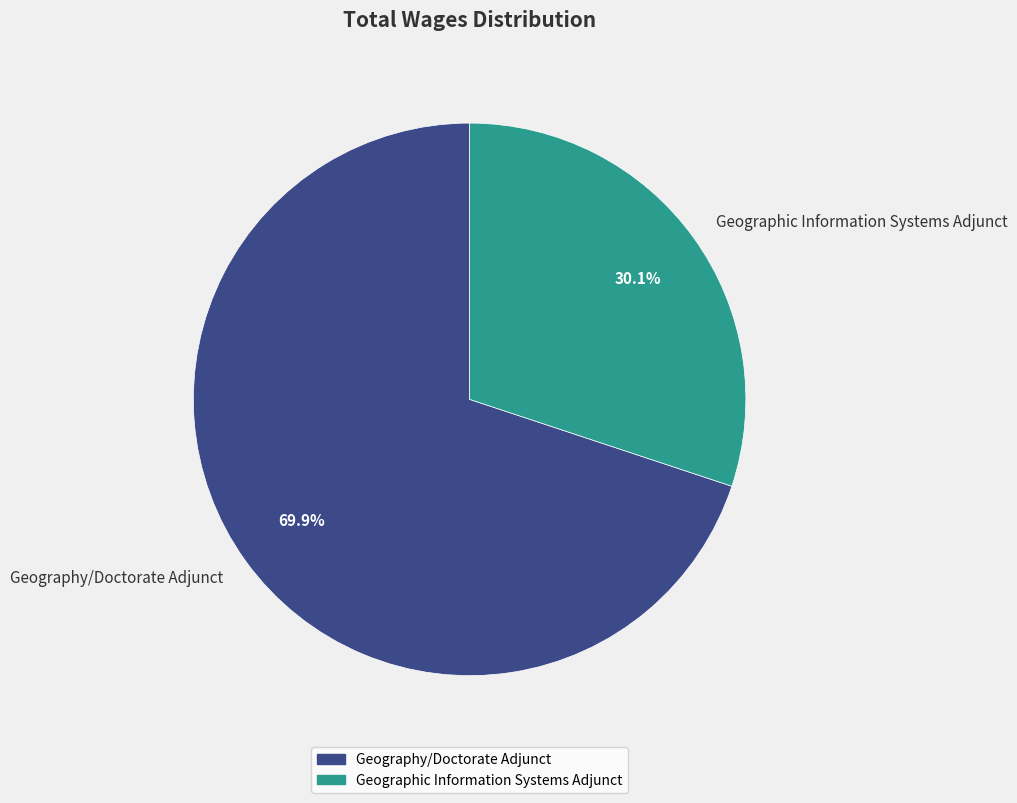

What is the ratio of the value at Geographic Information Systems Adjunct to the value at Geography/Doctorate Adjunct?

0.4